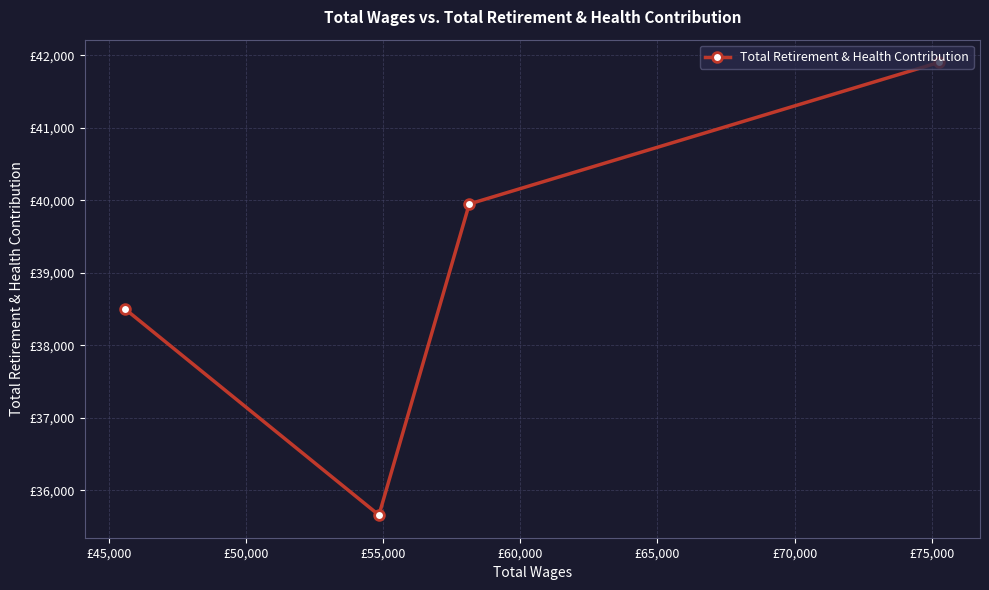

How many series are shown in this chart?

1